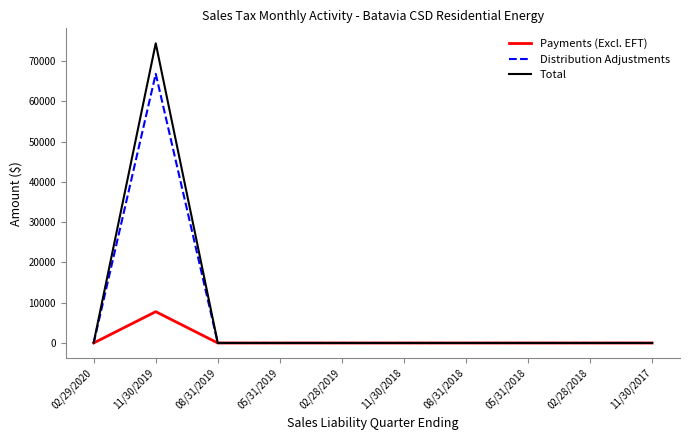

Which series changed the most between 11/30/2019 and 05/31/2019?

Total